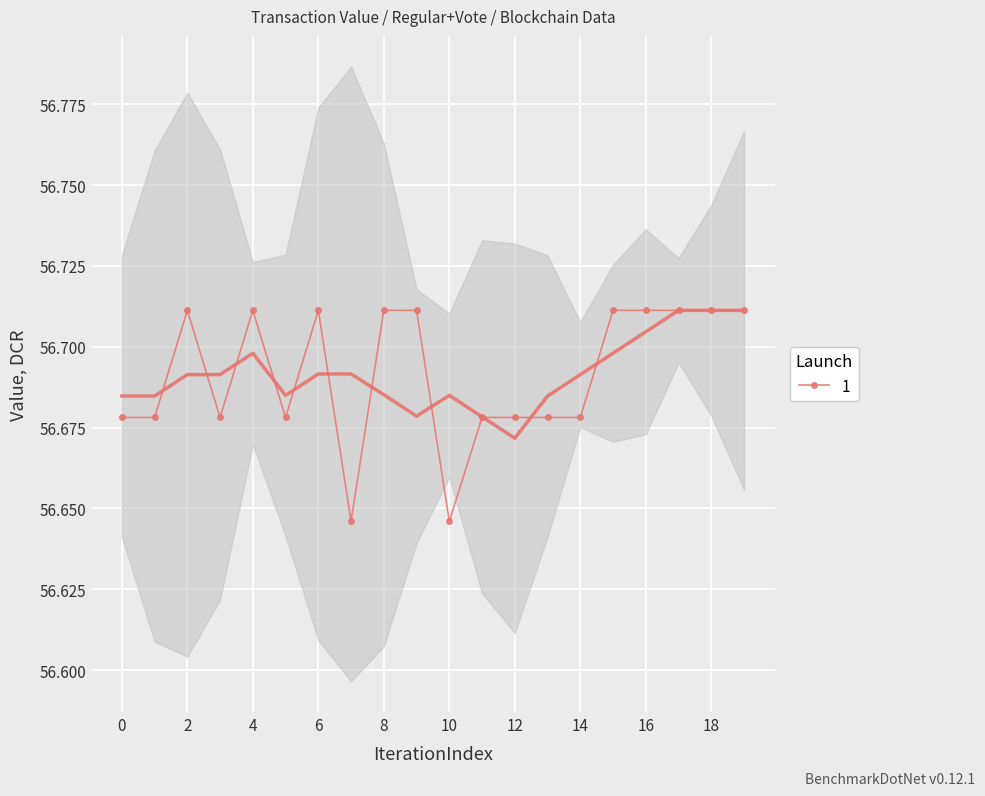

Count the values in the range 56 to 57.

20